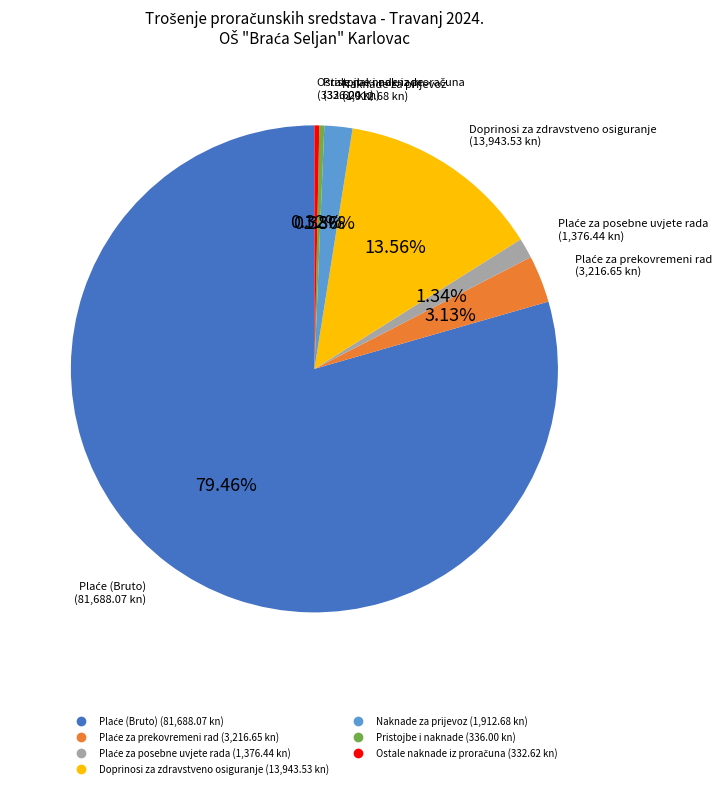

Is the sum of Pristojbe i naknade and Naknade za prijevoz greater than half?

No